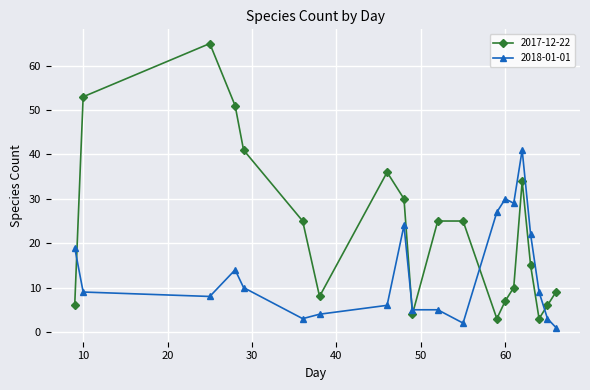

Rank the series by their maximum value, from highest to lowest.

2017-12-22, 2018-01-01